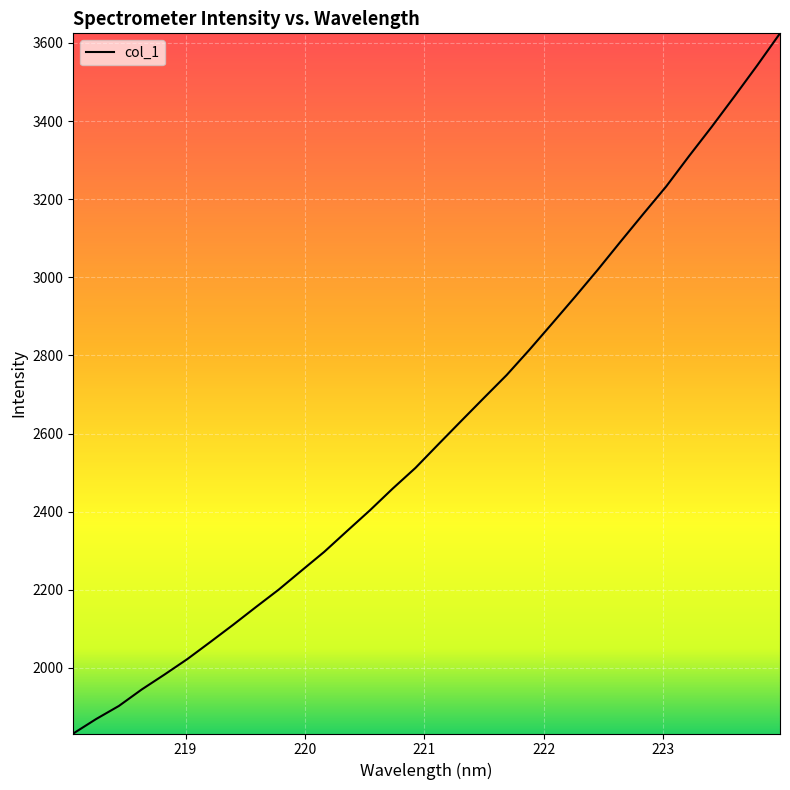

Reading right to left, transcribe all the data shown in this chart.

3624.6	3542.6	3463.2	3385.3	3309.9	3232.5	3162.5	3091.5	3019.5	2950.0	2882.0	2814.6	2749.8	2691.2	2632.0	2572.4	2512.2	2459.2	2403.5	2350.7	2297.4	2249.1	2200.5	2155.8	2110.3	2066.3	2022.9	1983.3	1945.0	1902.9	1869.3	1832.3